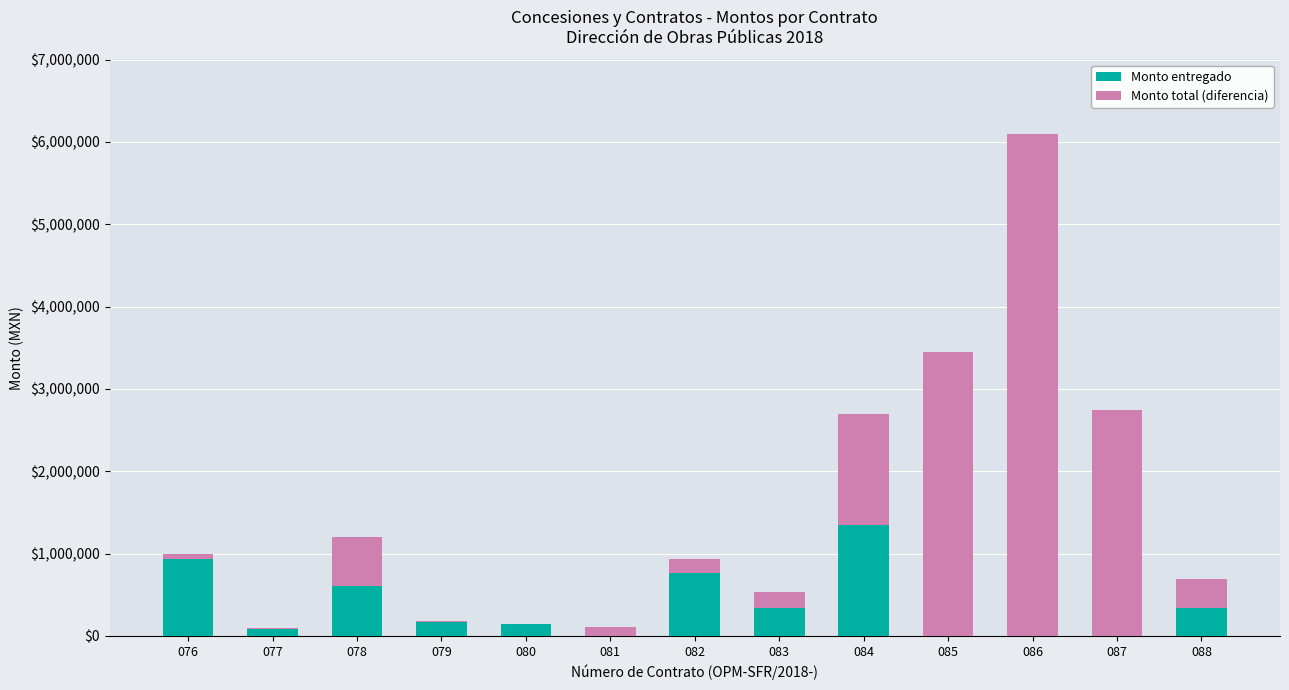

Rank the series at 086 from lowest to highest value.

Monto entregado, Monto total (diferencia)